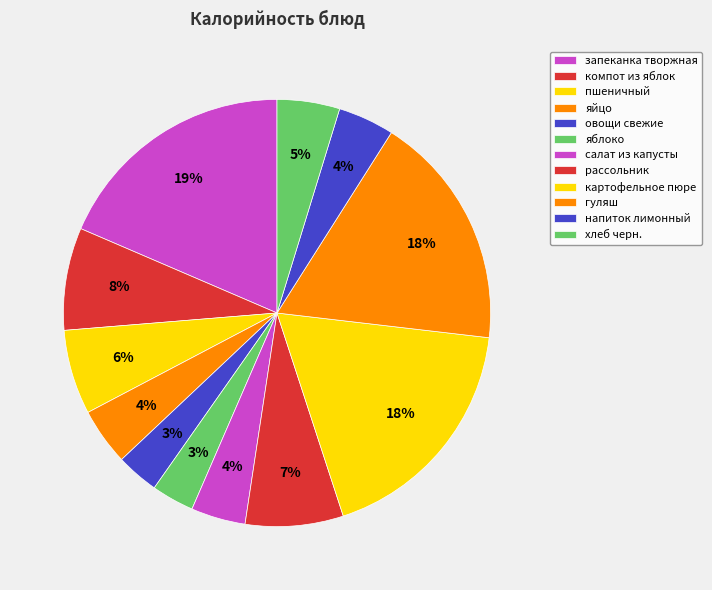

How many slices are in this pie chart?

12